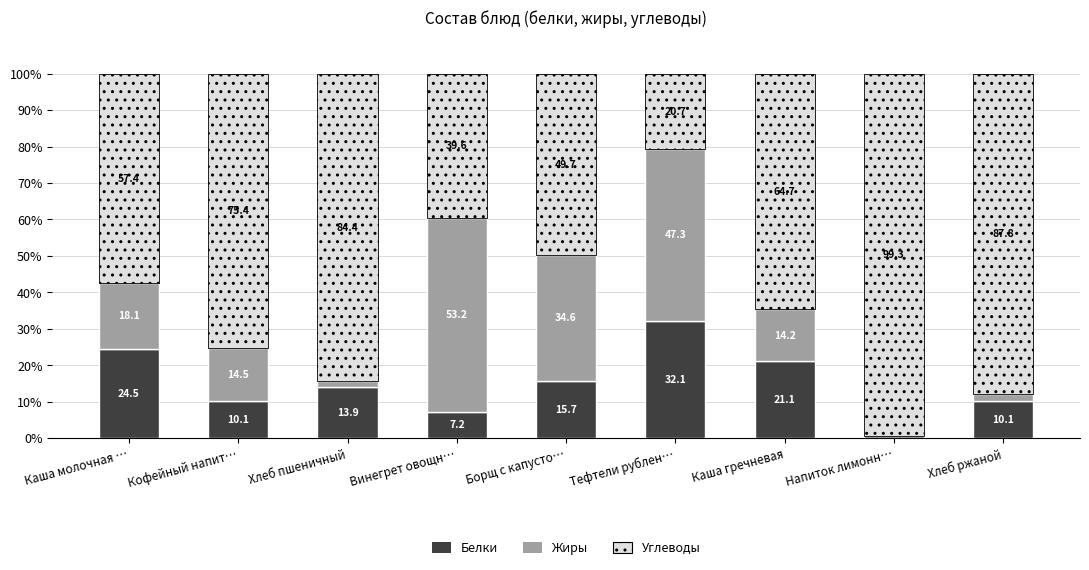

What is the total value across all series at Хлеб ржаной?

100.0